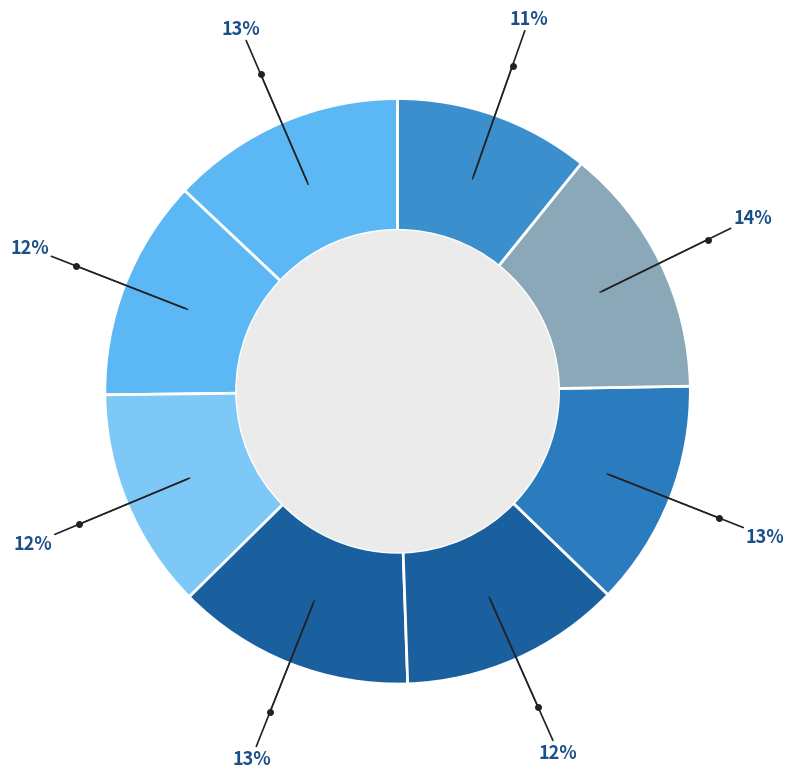

How many segments does this pie chart have?

8